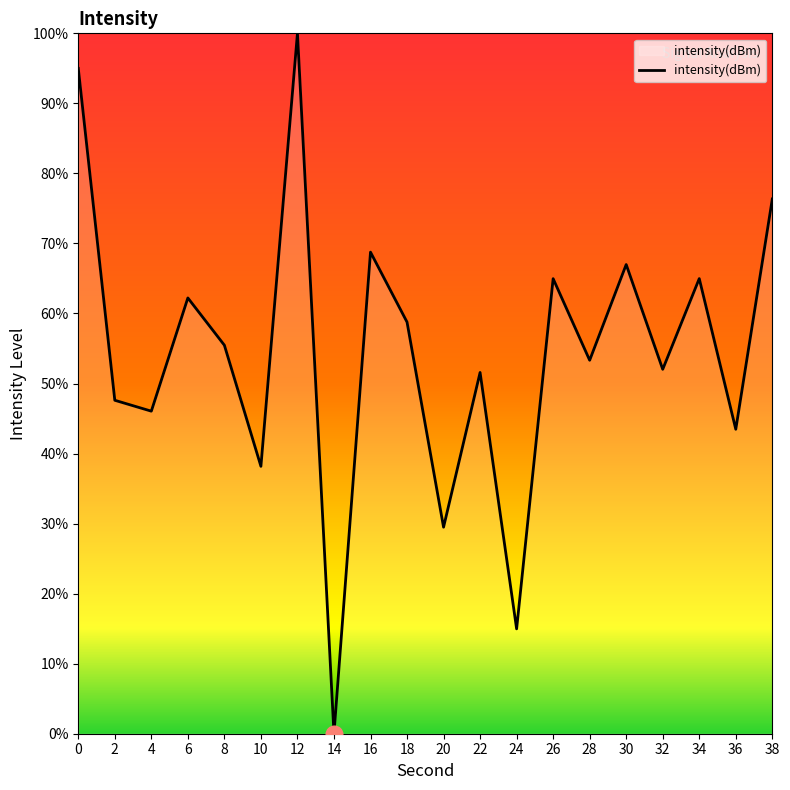

Is it true that the value at 16 is 113.8?

False